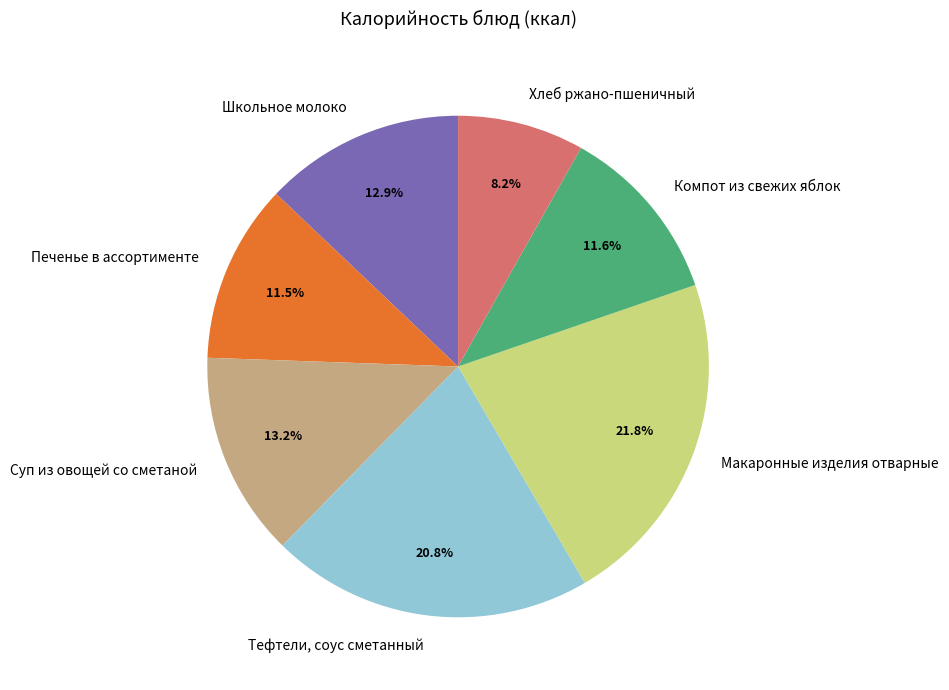

Do Печенье в ассортименте and Тефтели, соус сметанный together represent more than half of the pie?

No